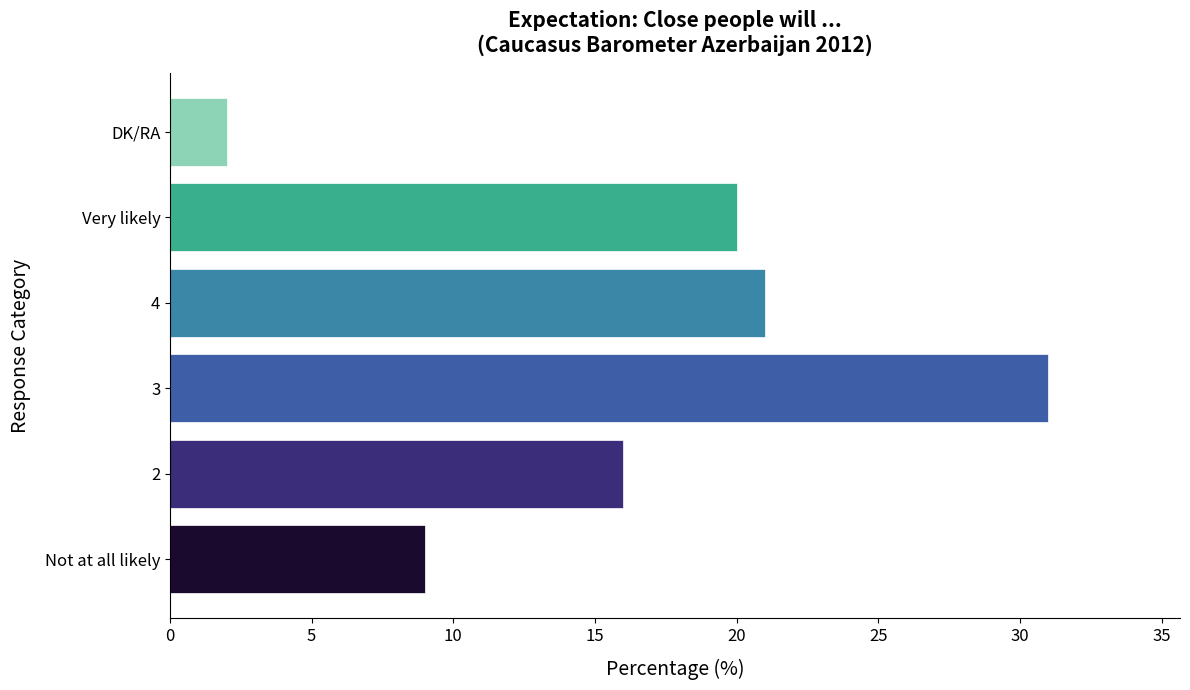

Rank the categories by value from lowest to highest.

DK/RA, Not at all likely, 2, Very likely, 4, 3